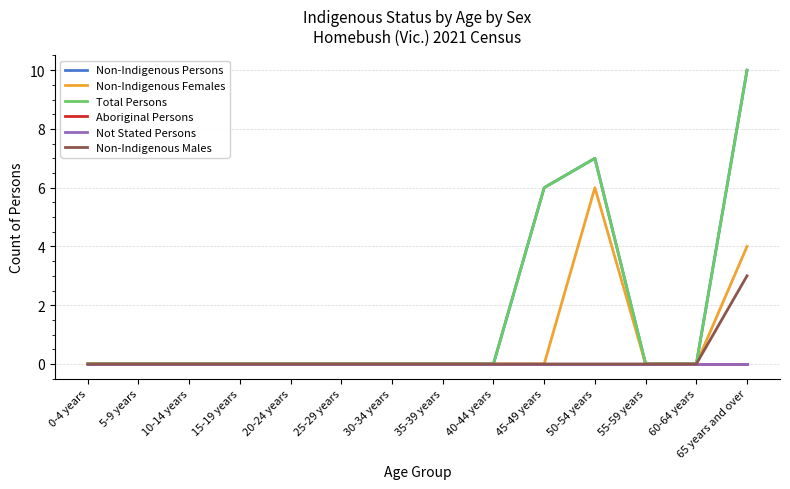

Count the Total Persons values in the range 0 to 1.

11